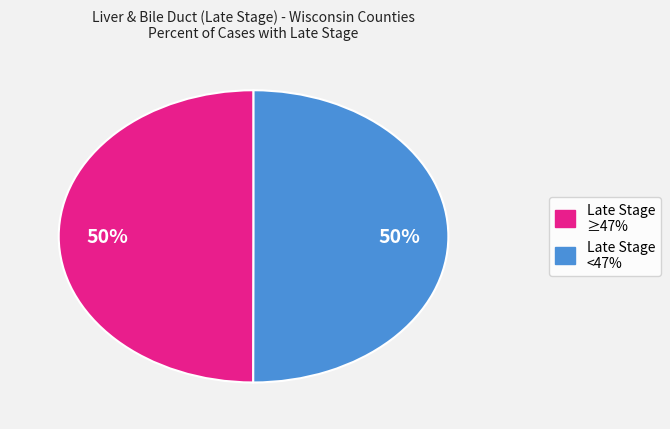

To the nearest percent, what is the average slice percentage?

50%